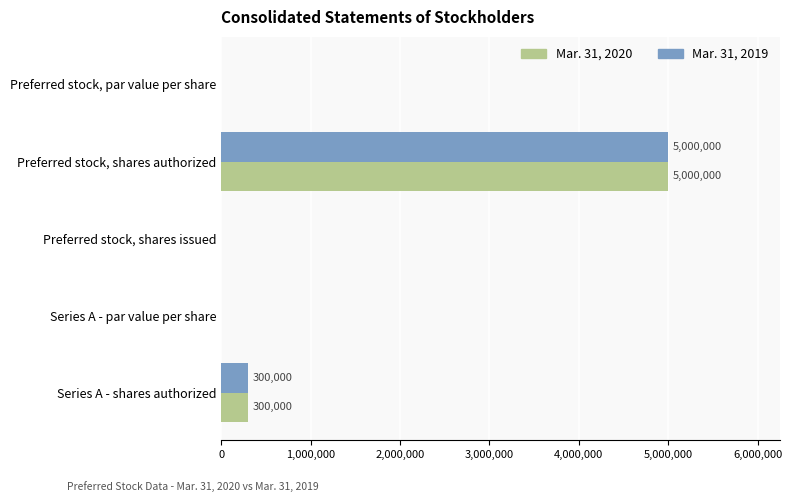

Which category has the highest value across all series?

Preferred stock, shares authorized